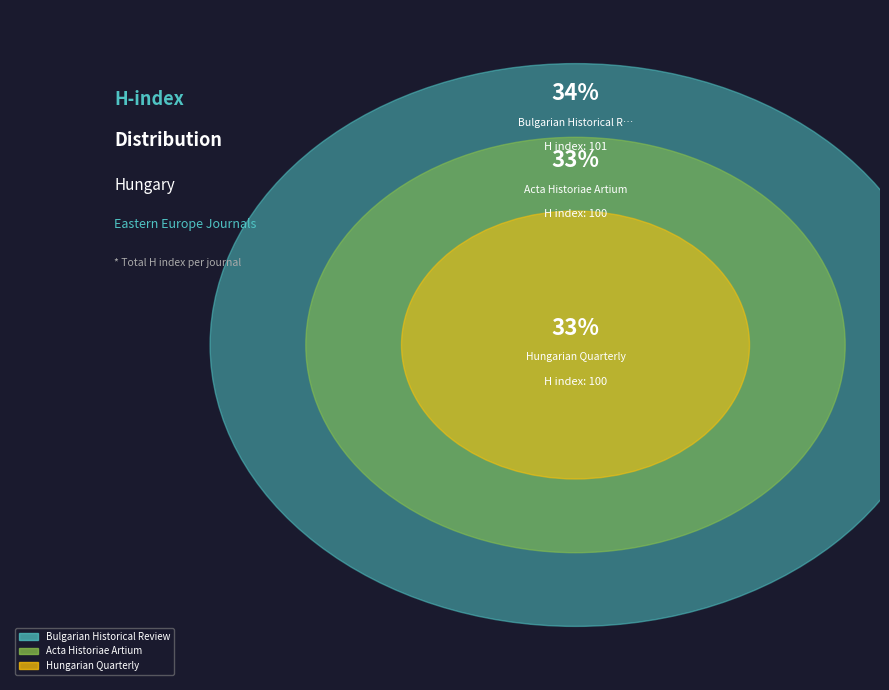

What is the smallest slice in the pie chart?

Acta Historiae Artium